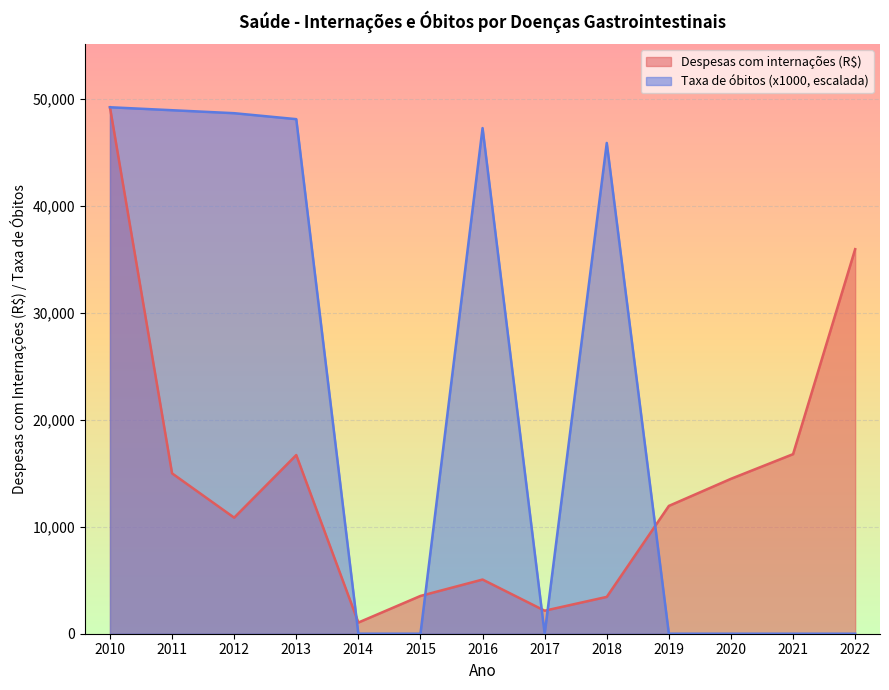

What are all the series names shown in the legend?

Despesas com internações (R$), Taxa de óbitos (x1000, escalada)